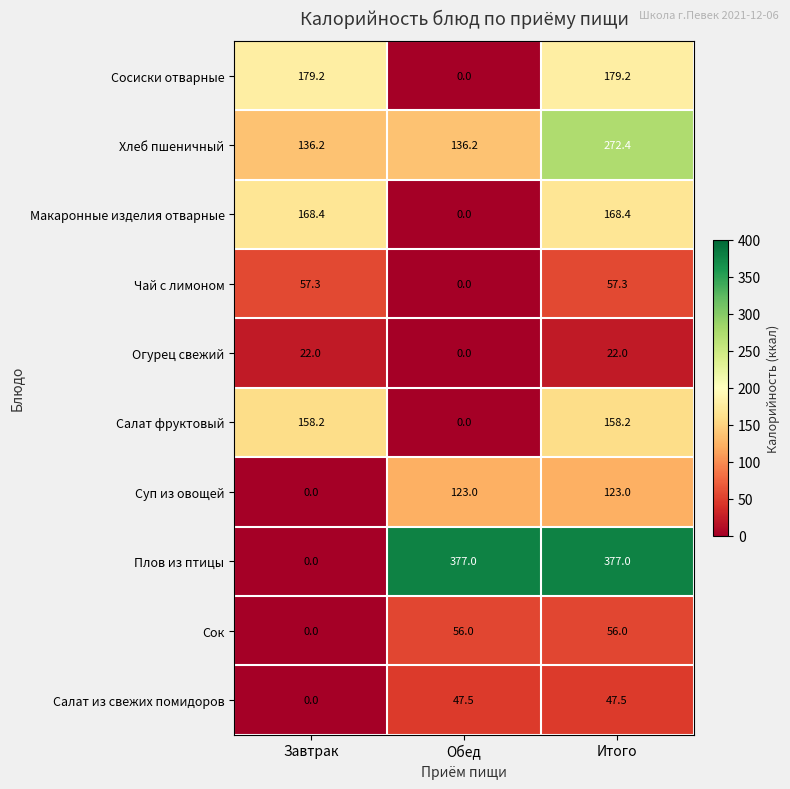

Which series changed the most between Обед and Итого?

Сосиски отварные